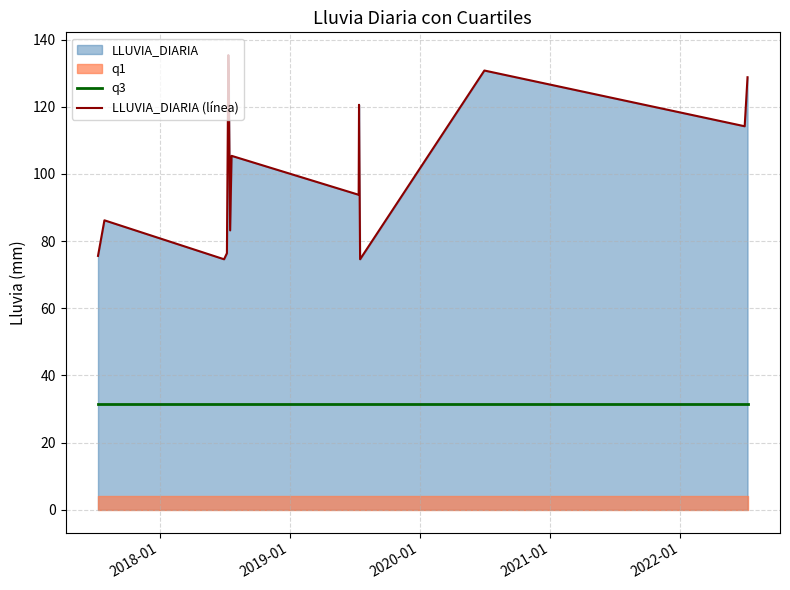

What is the maximum value for LLUVIA_DIARIA (línea)?

135.4